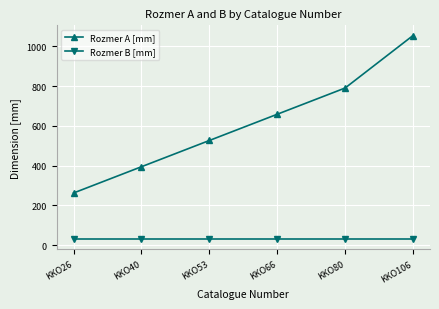

What is the spread (max minus min) of values at KKO26?

232